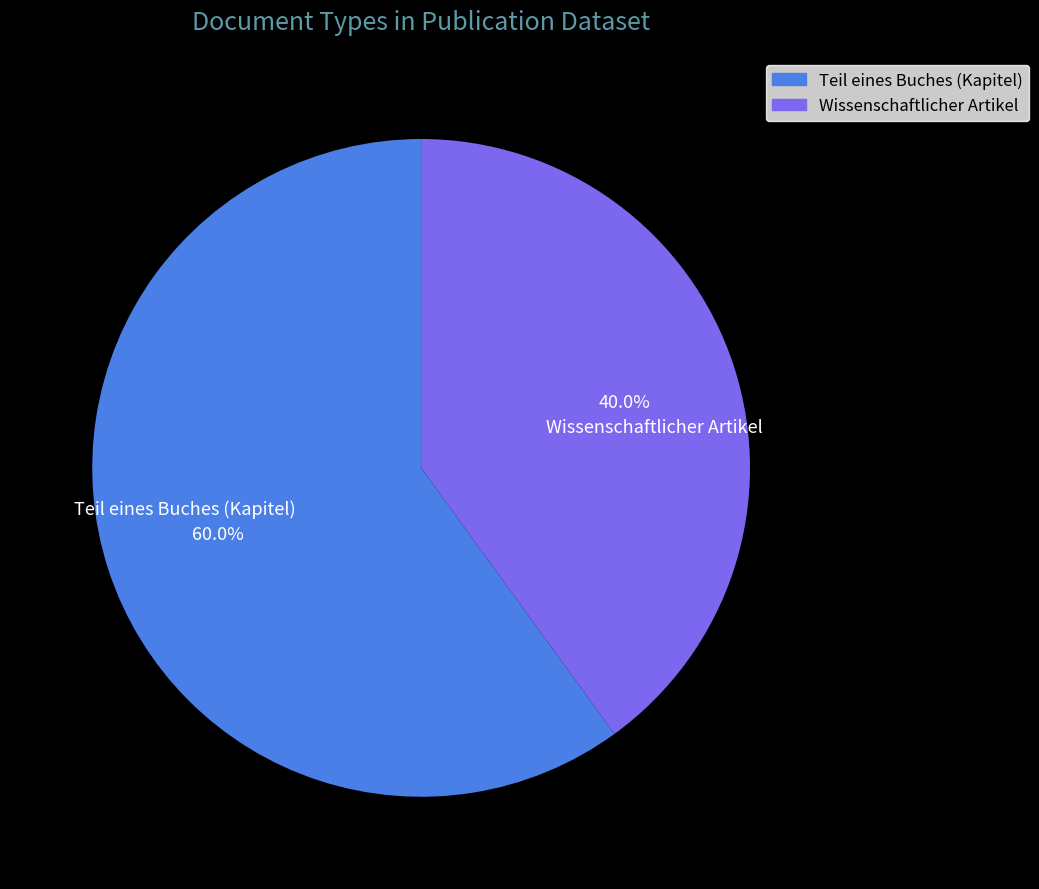

How many slices are in this pie chart?

2